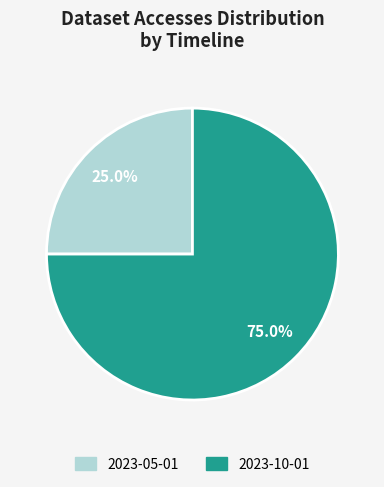

The 2023-05-01 slice represents 25% of the pie. True or false?

True